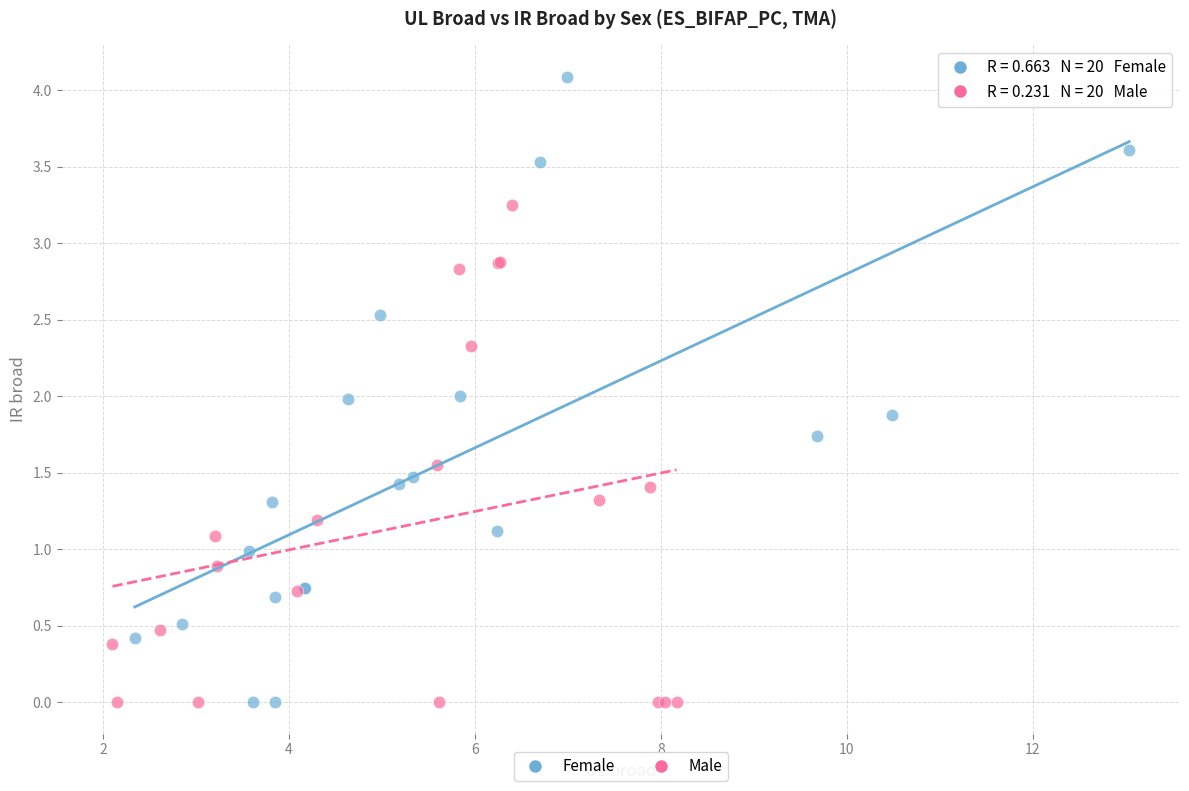

Which series has the widest spread of Y values?

Female